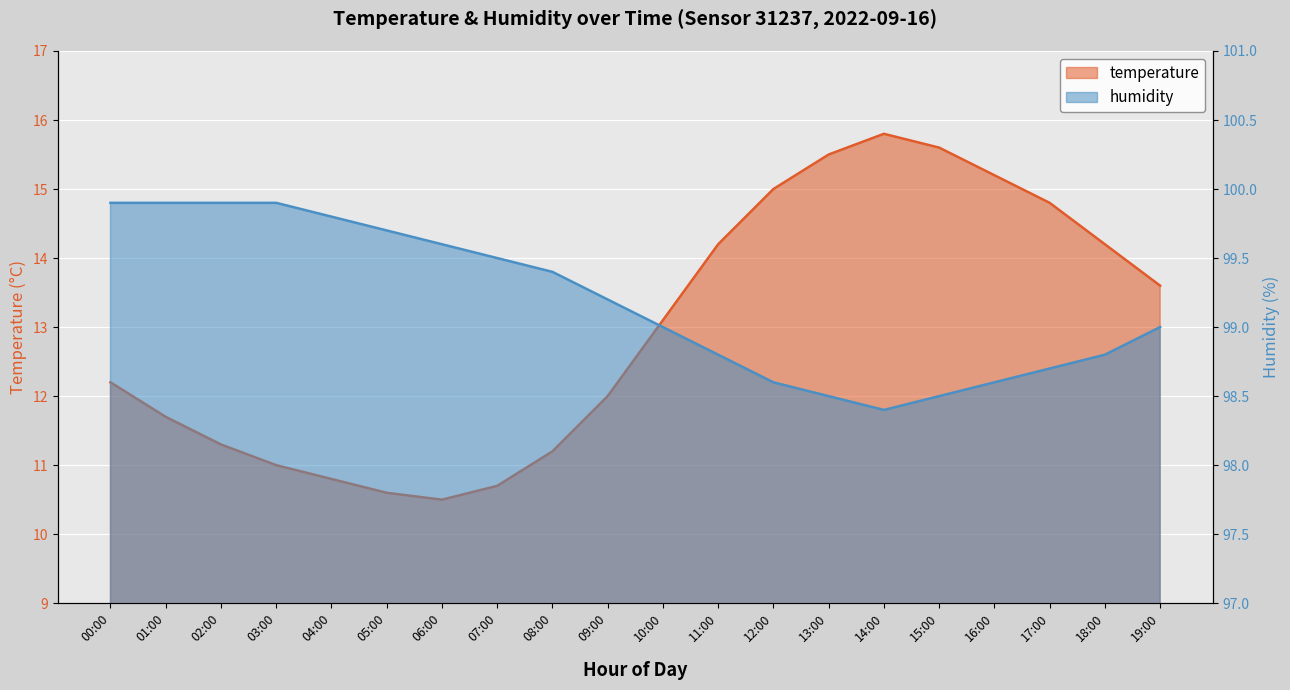

What is the approximate value of humidity at 04:00?

99.8